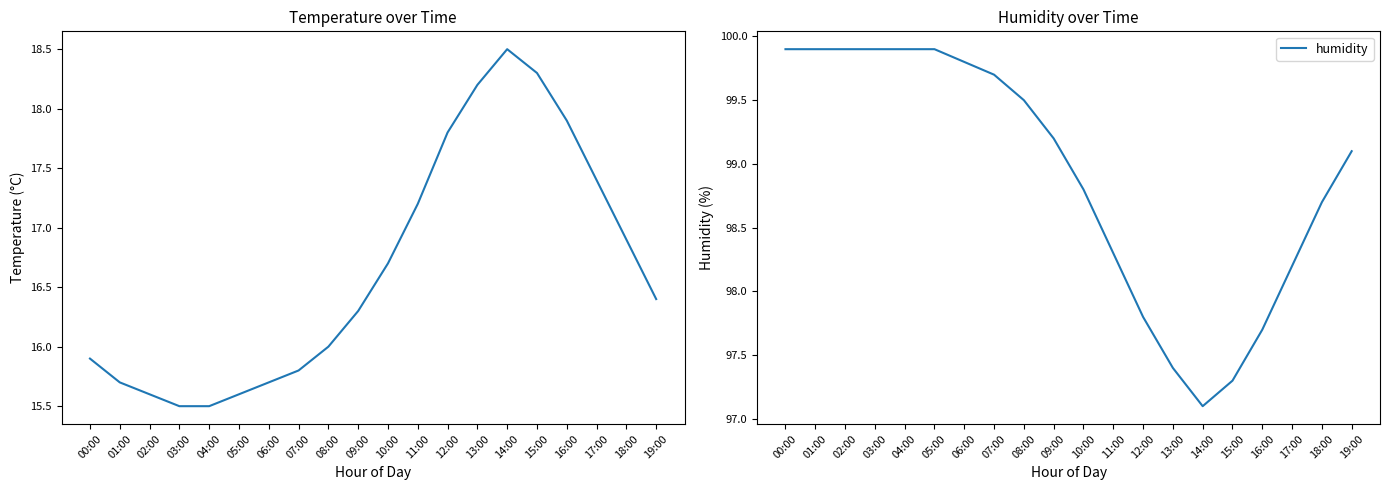

Is this an area chart (filled region under the line)?

No